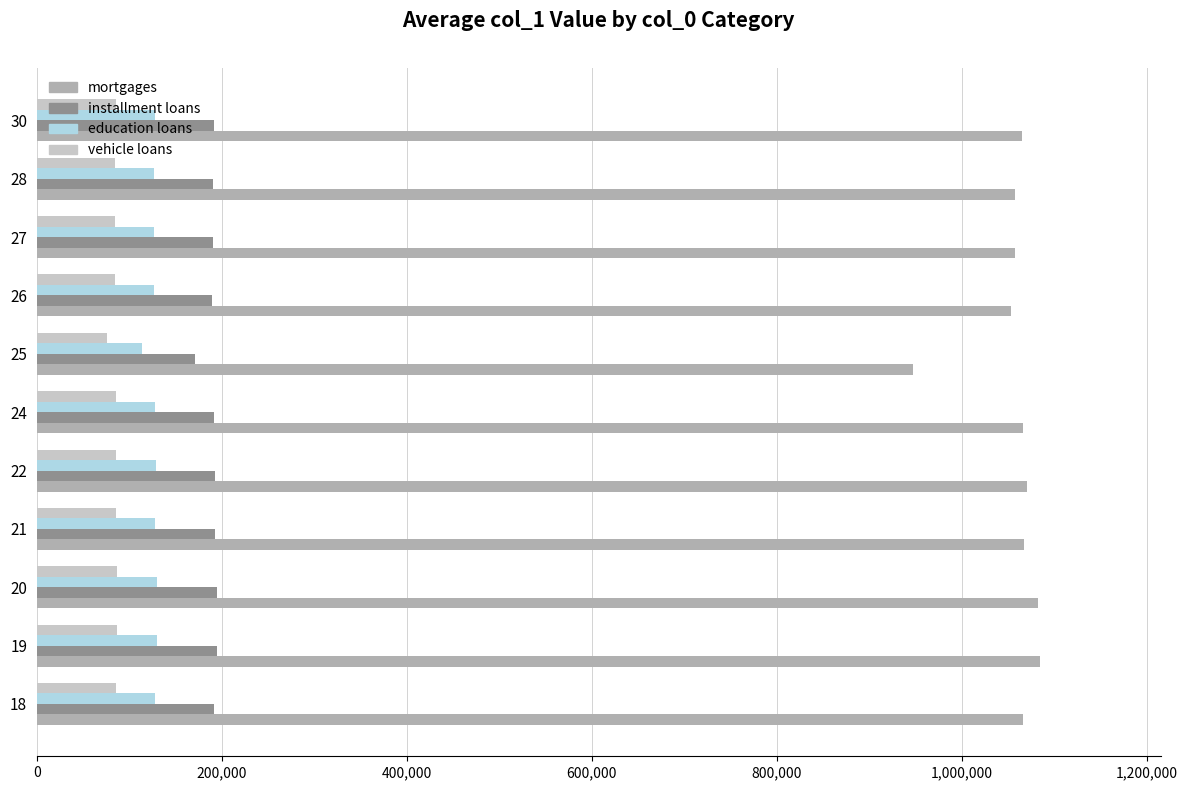

Which series has the largest range (max minus min)?

mortgages